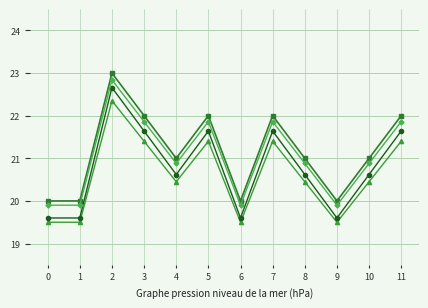

What is the spread (max minus min) of values at 6?

0.5